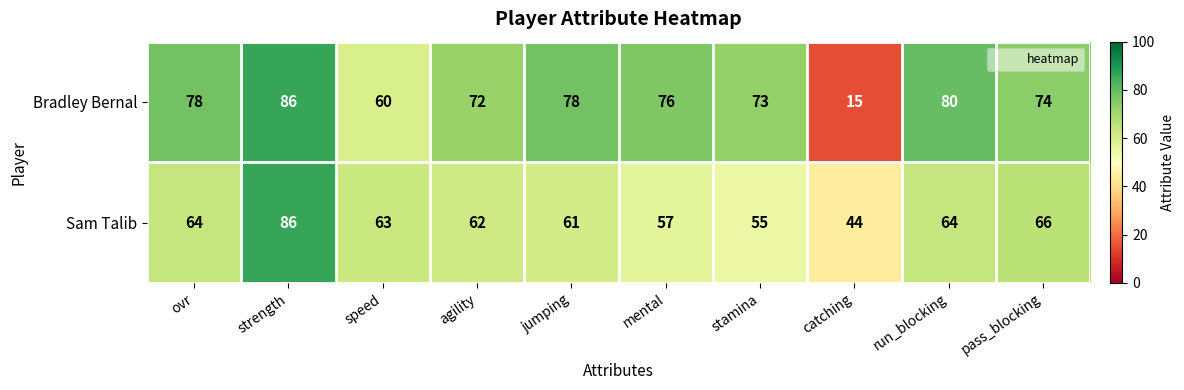

Reading left to right, extract all data points from this chart.

Bradley Bernal: ovr=78	strength=86	speed=60	agility=72	jumping=78	mental=76	stamina=73	catching=15	run_blocking=80	pass_blocking=74
Sam Talib: ovr=64	strength=86	speed=63	agility=62	jumping=61	mental=57	stamina=55	catching=44	run_blocking=64	pass_blocking=66